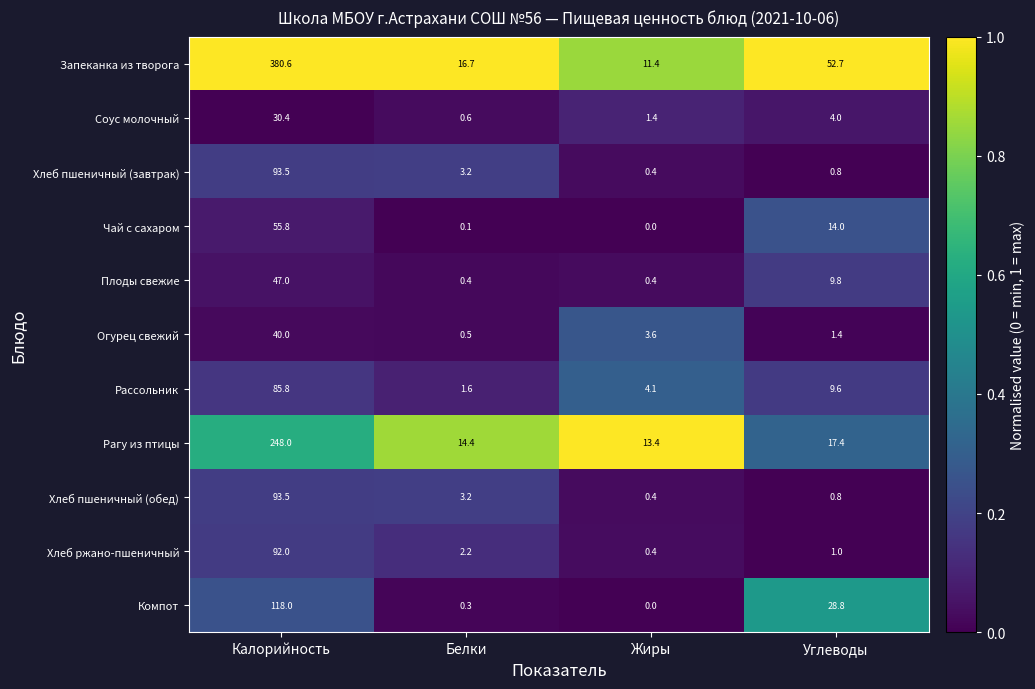

What is the difference between the maximum and minimum values in the Хлеб ржано-пшеничный series?

91.6